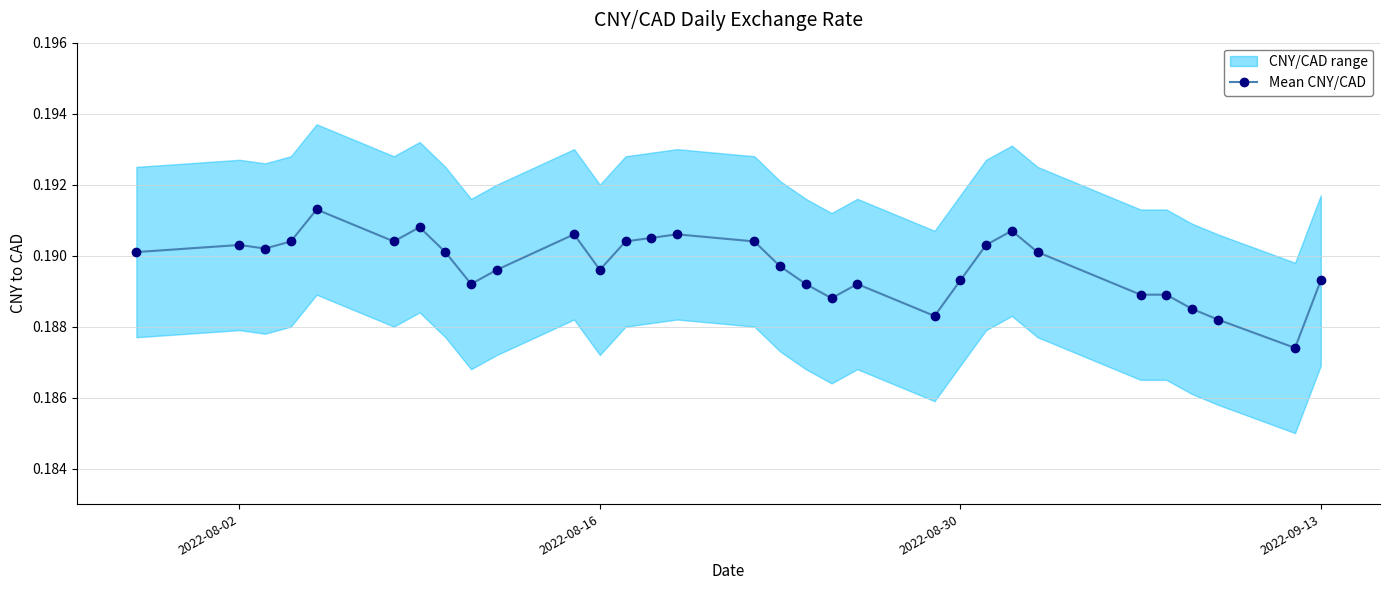

Count the Mean CNY/CAD values in the range 0 to 1.

31